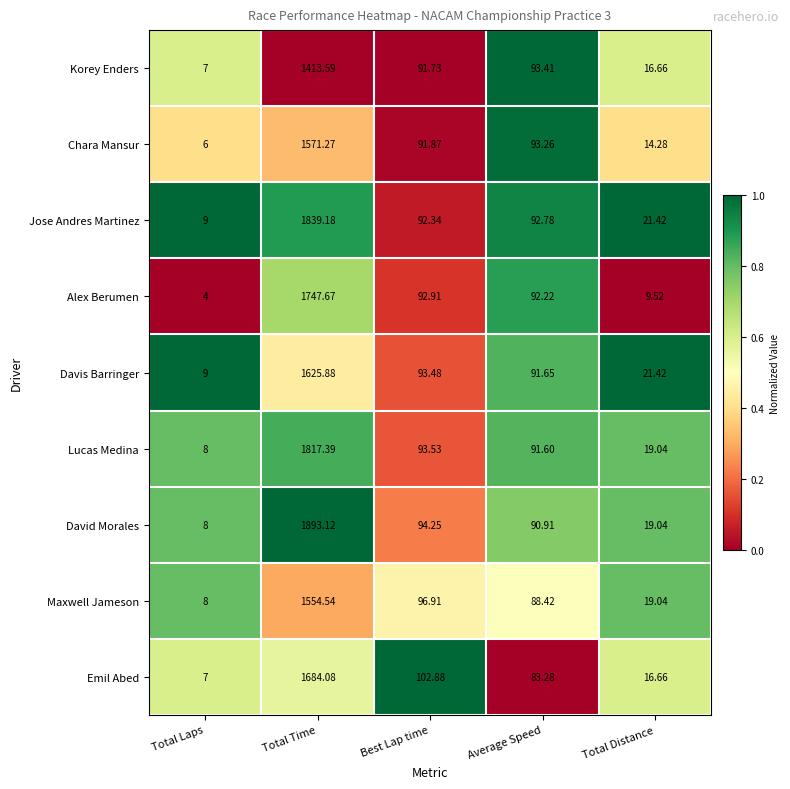

Which series has the largest total across all categories?

David Morales